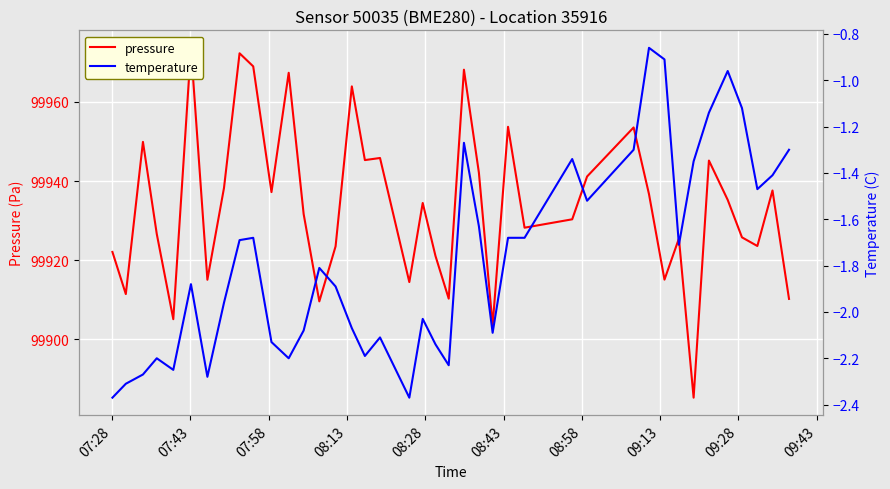

At which label does temperature reach its minimum?

07:28